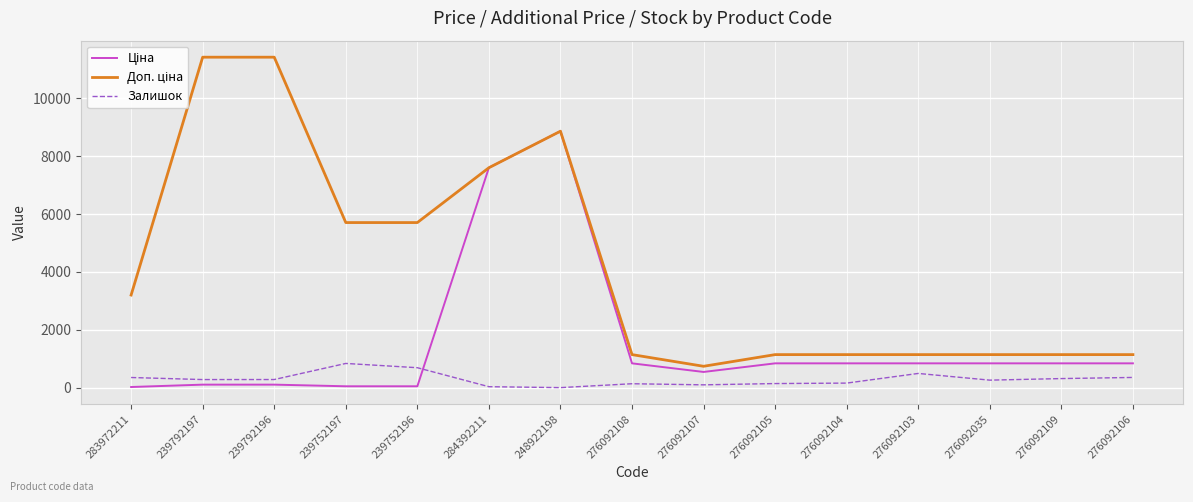

What is the maximum value shown in the chart?

11410.0